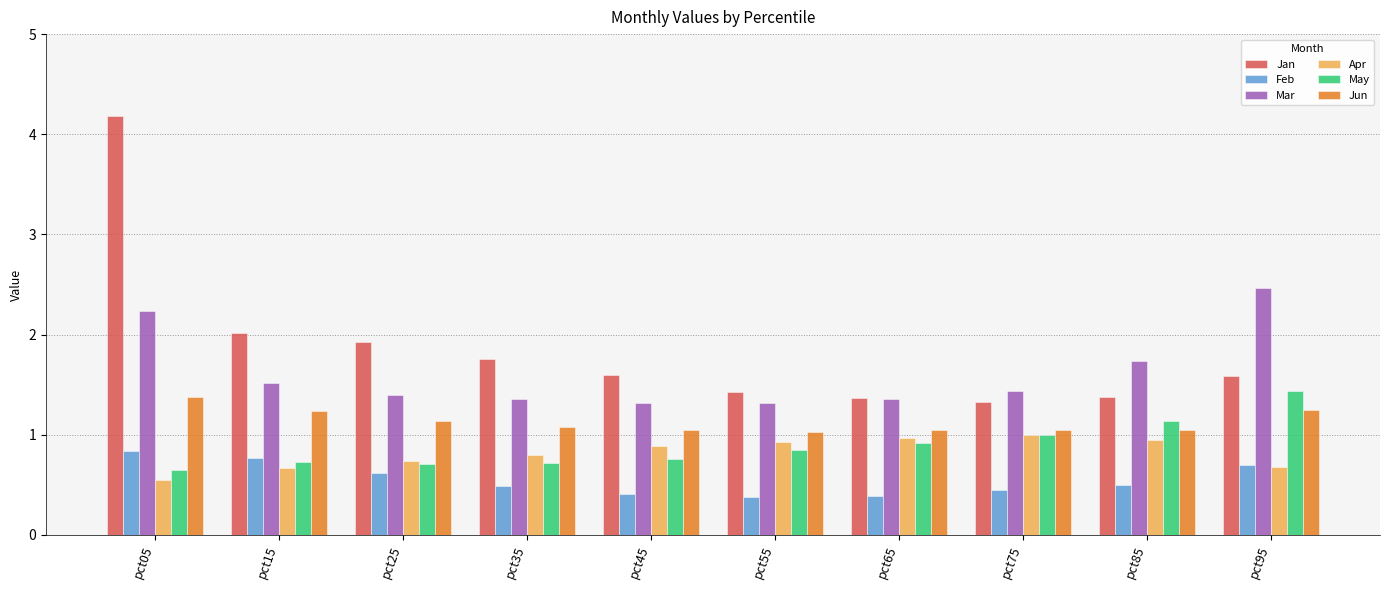

What are all the series names shown in the legend?

Jan, Feb, Mar, Apr, May, Jun